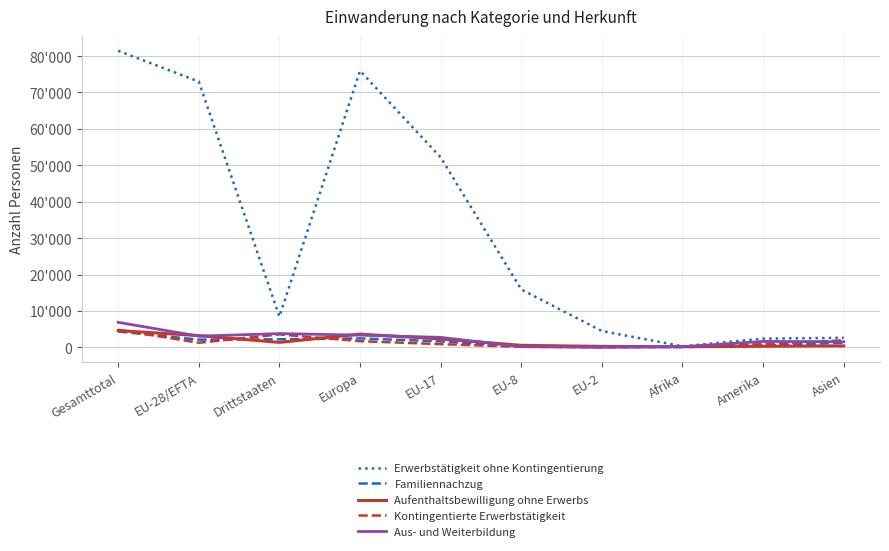

Which series has the largest total across all categories?

Erwerbstätigkeit ohne Kontingentierung